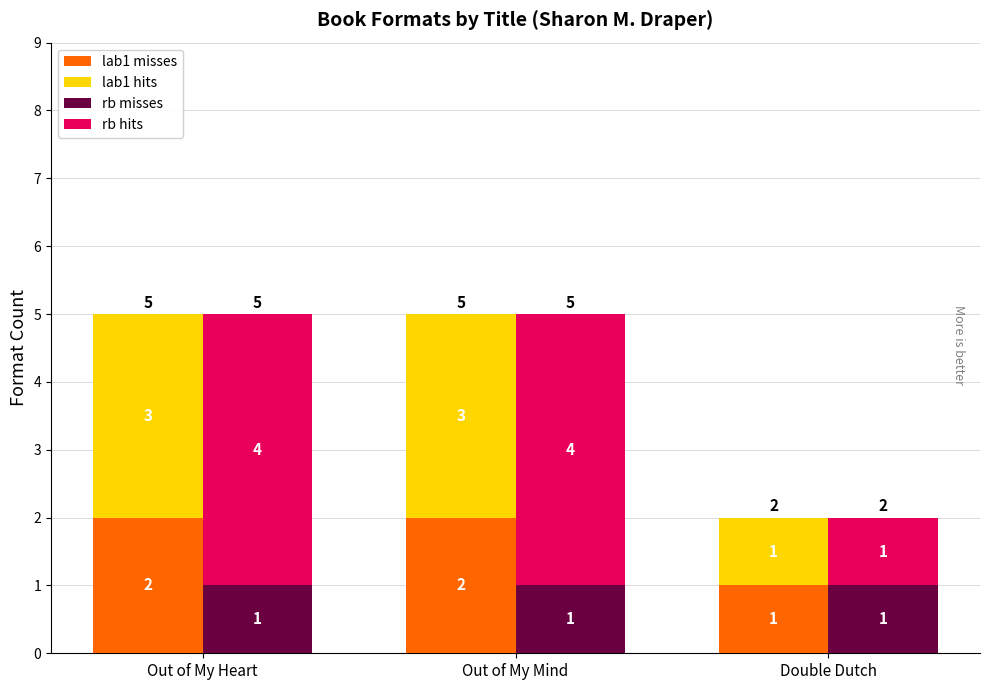

Count the lab1 hits values in the range 1 to 3.

3